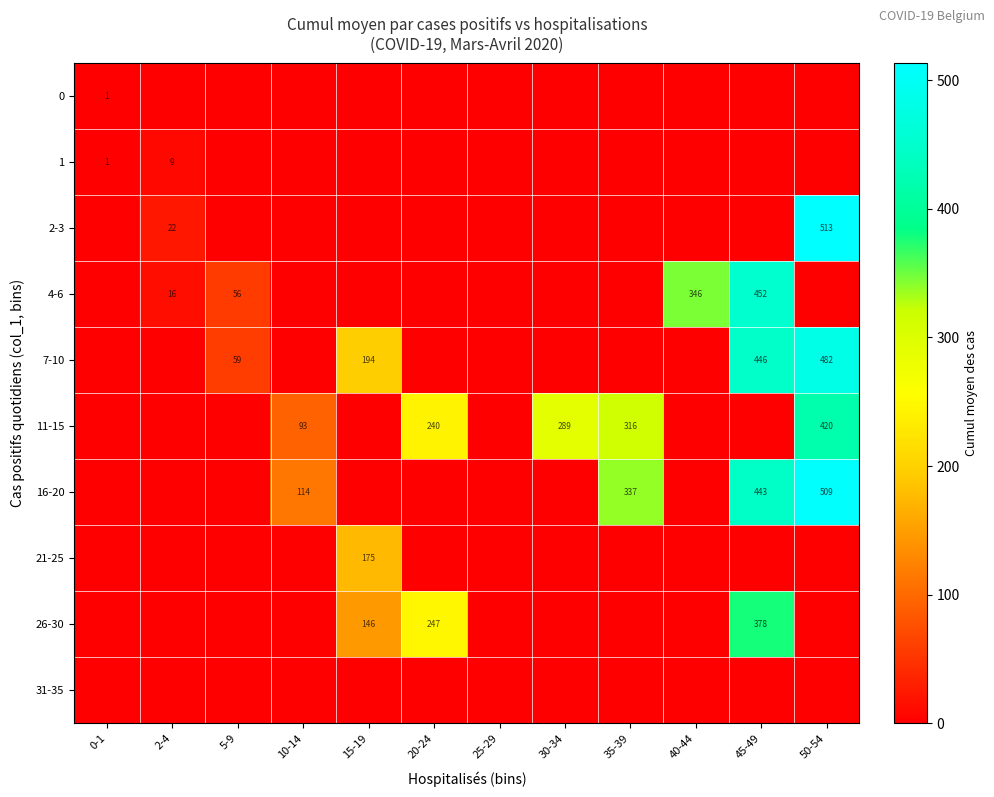

The value of 4-6 at 5-9 is 56. True or false?

True